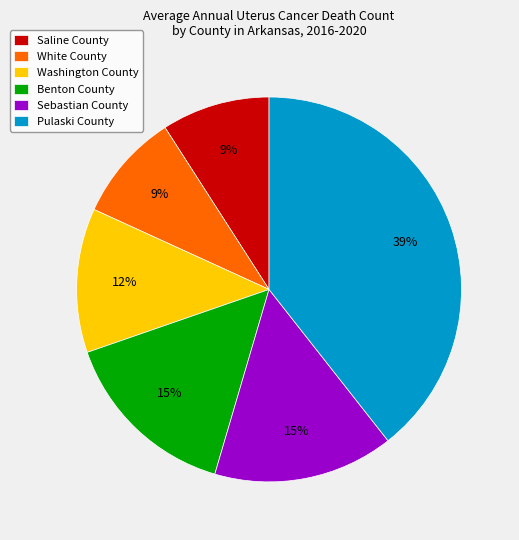

Do Benton County and Sebastian County together represent more than half of the pie?

No